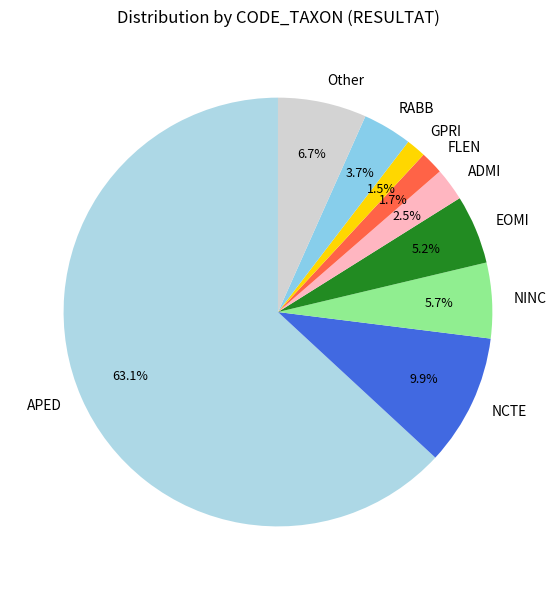

What is the total percentage of EOMI and FLEN?

6.9%